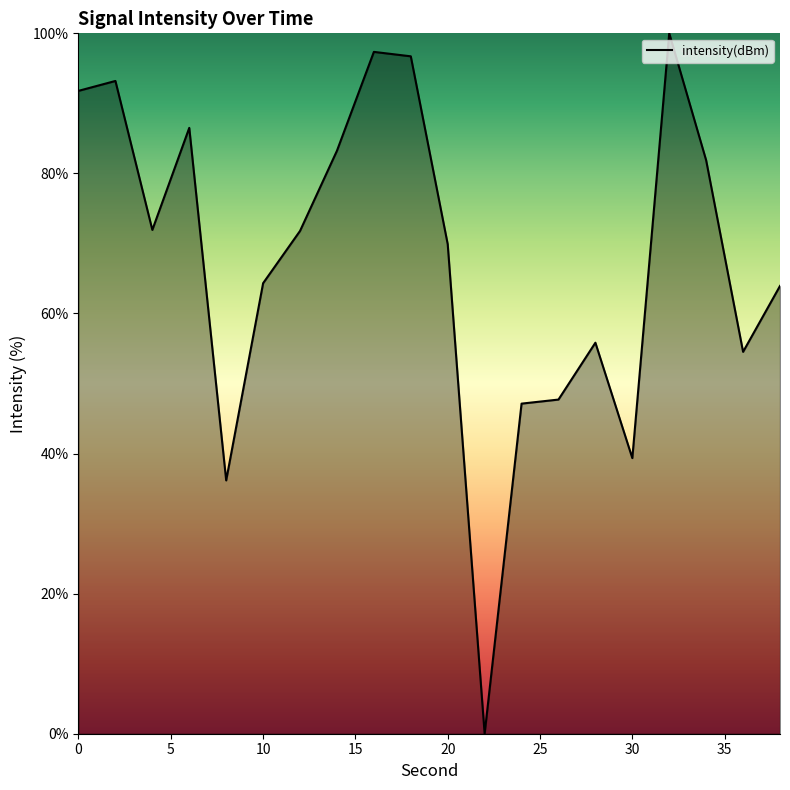

What is the difference between the maximum and minimum values?

100.0